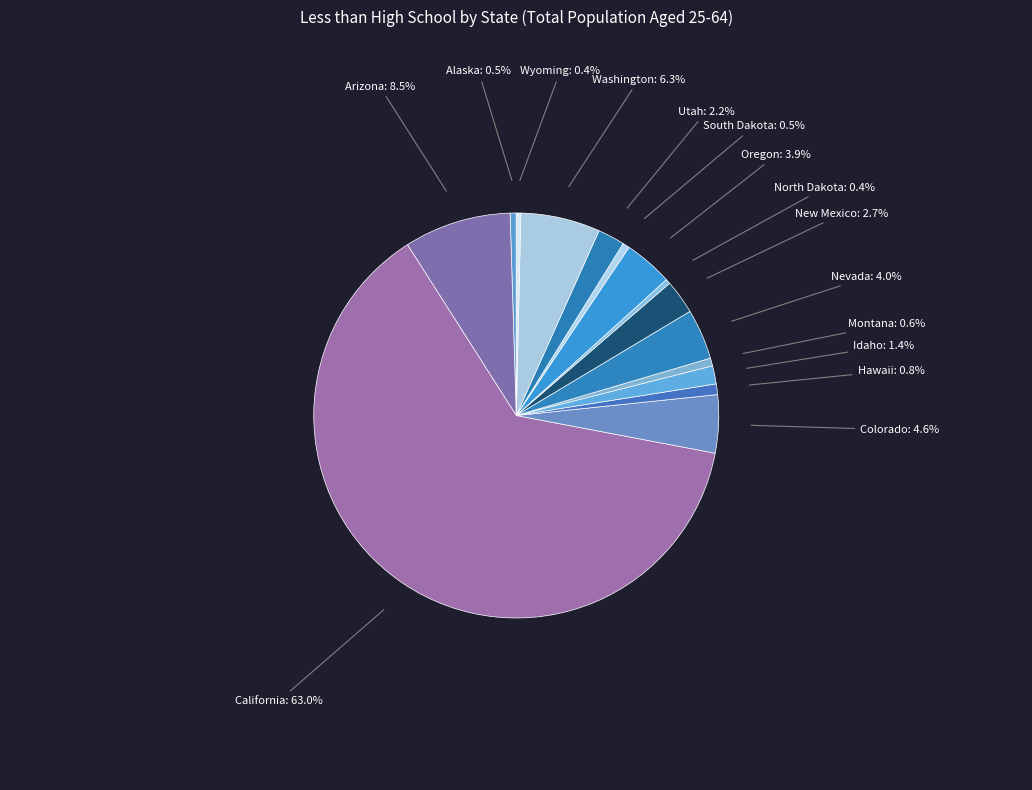

What is the largest slice in the pie chart?

California